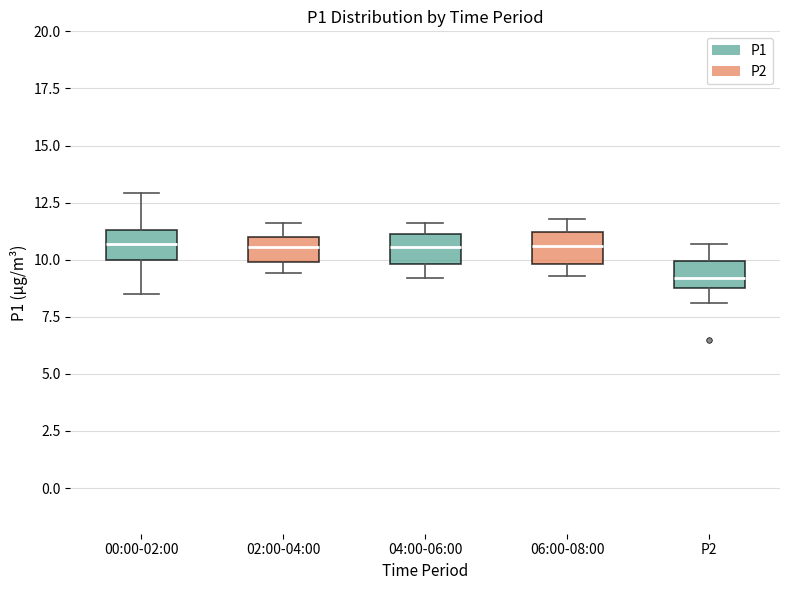

Where does the median line of the box for 04:00-06:00 sit on the y-axis? The values are not printed on the chart, so give them approximately, as read against the axis.

10.5